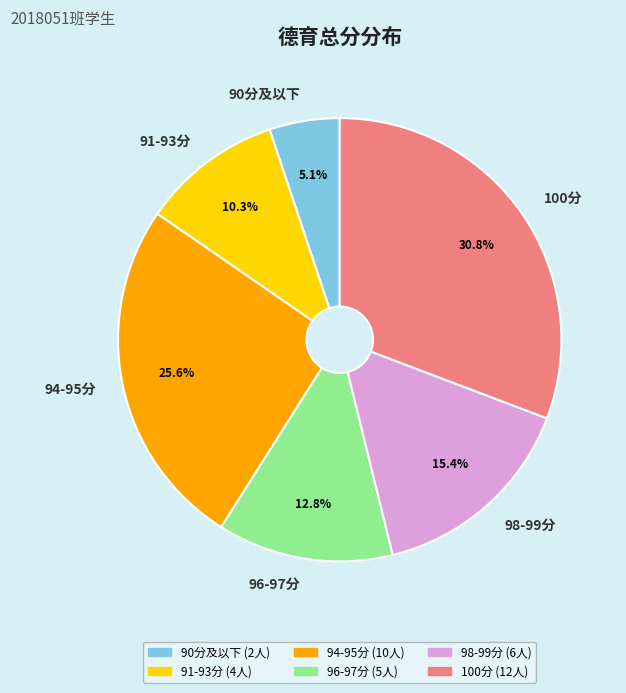

Does any single category account for the majority?

No